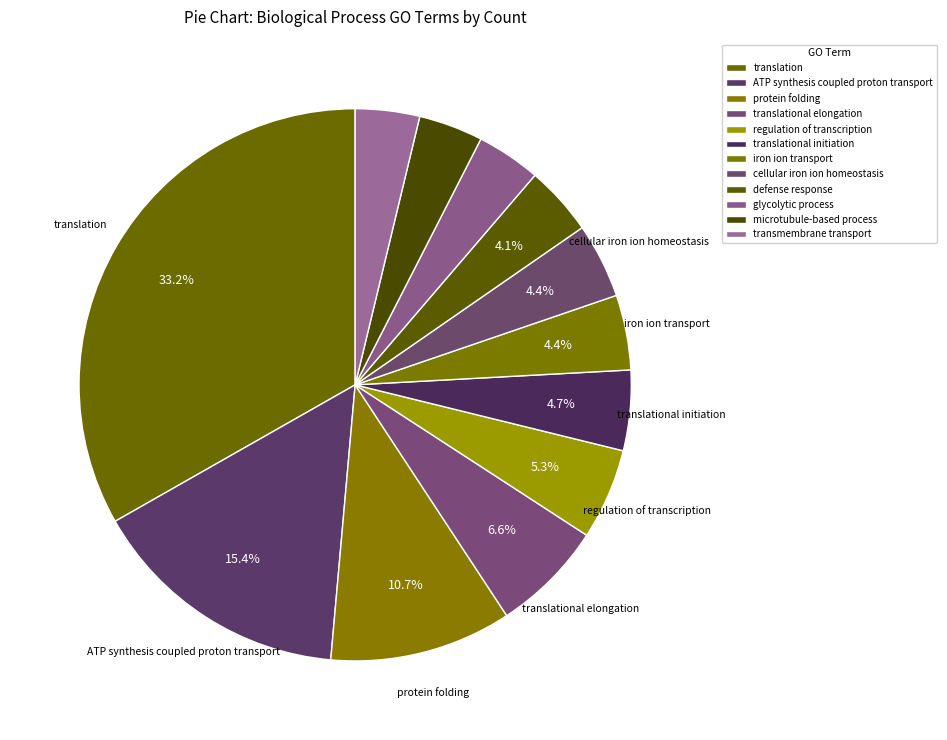

Which slice is the smallest?

glycolytic process